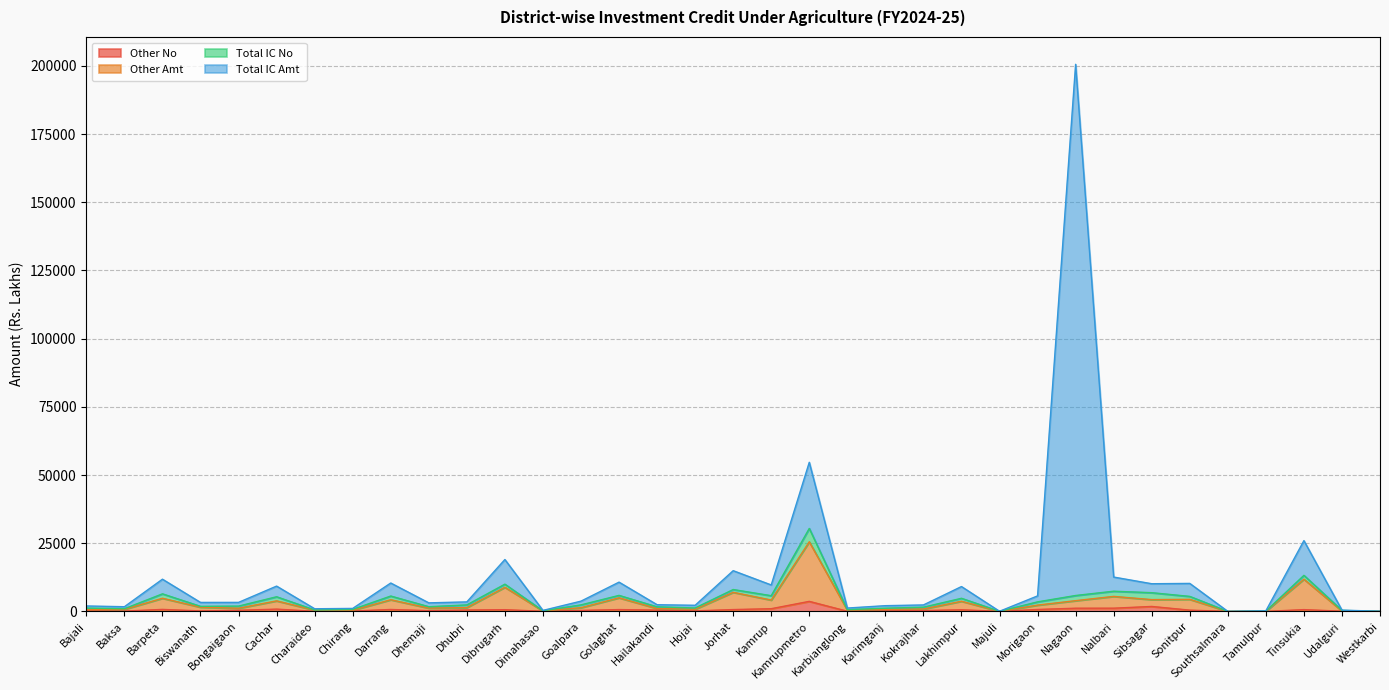

What is the spread (max minus min) of values at Karimganj?

1920.3